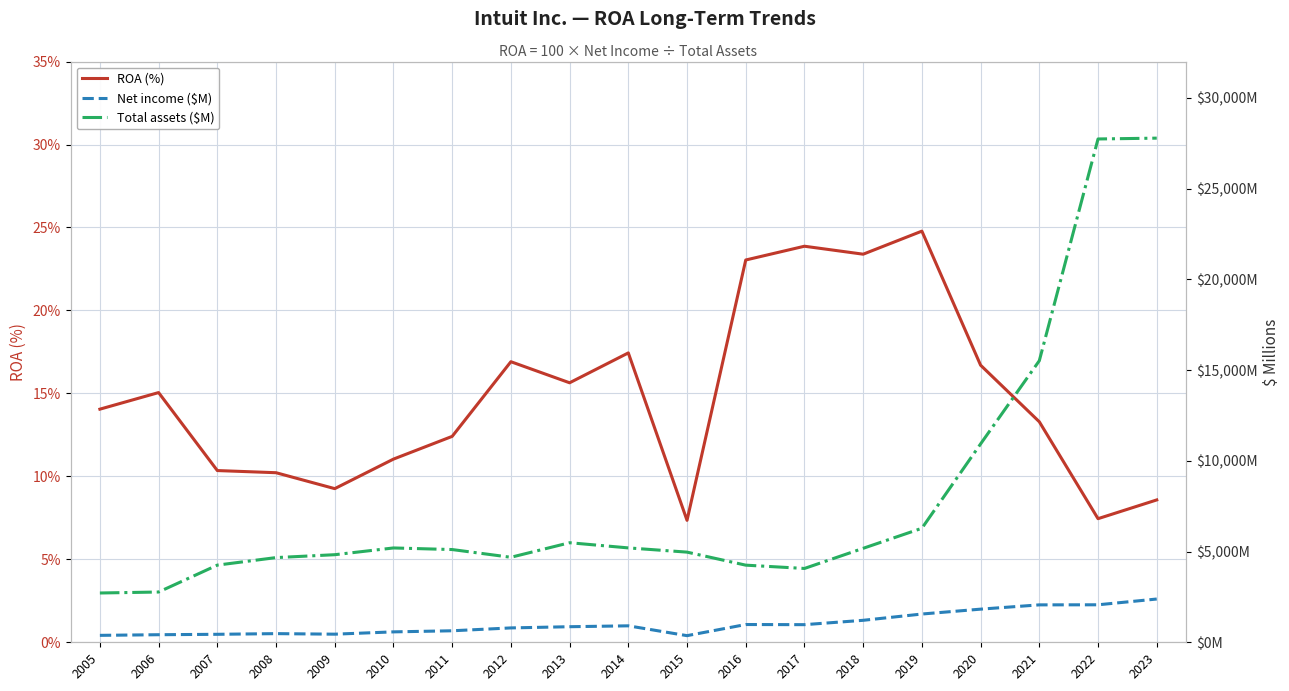

At which category does the chart reach its peak across all series?

2023